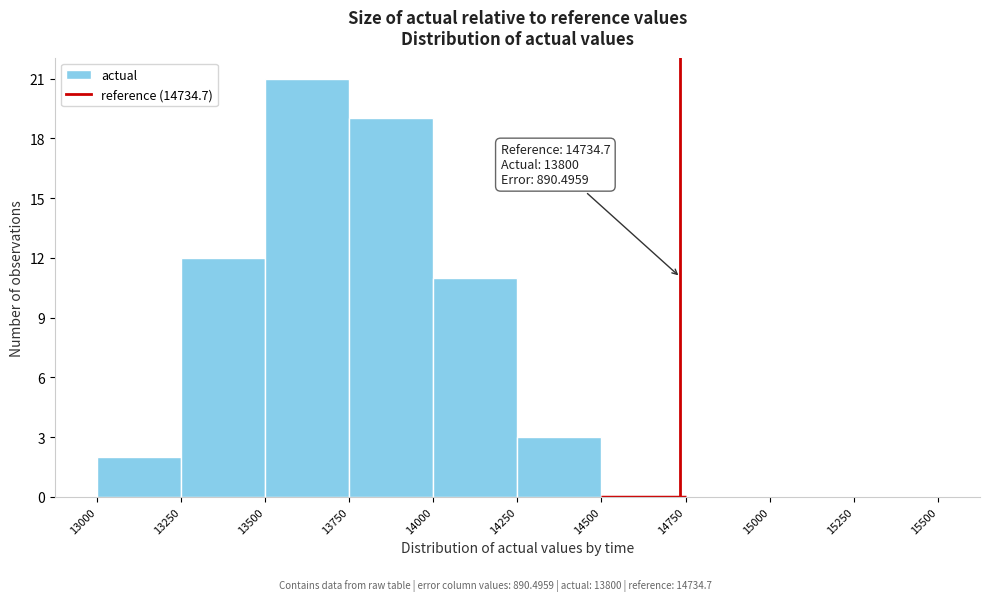

Which range on the x-axis has the tallest bar?

13500 to 13750